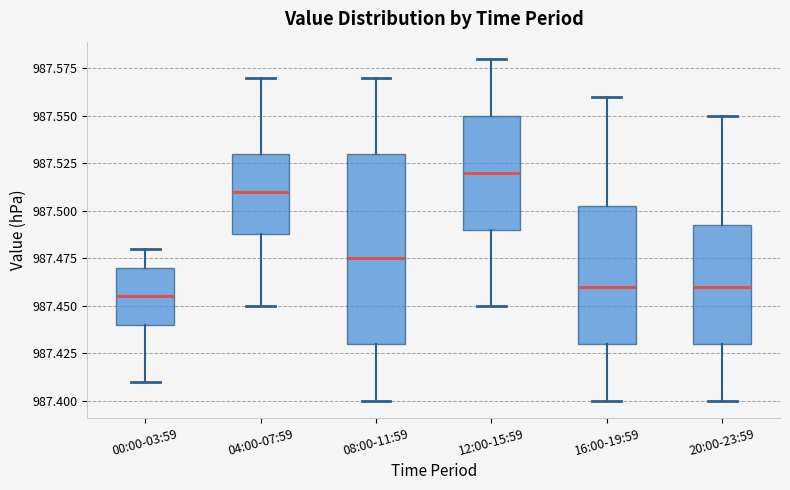

Where does the upper whisker of the box for 16:00-19:59 end on the y-axis? The values are not printed on the chart, so give them approximately, as read against the axis.

987.560